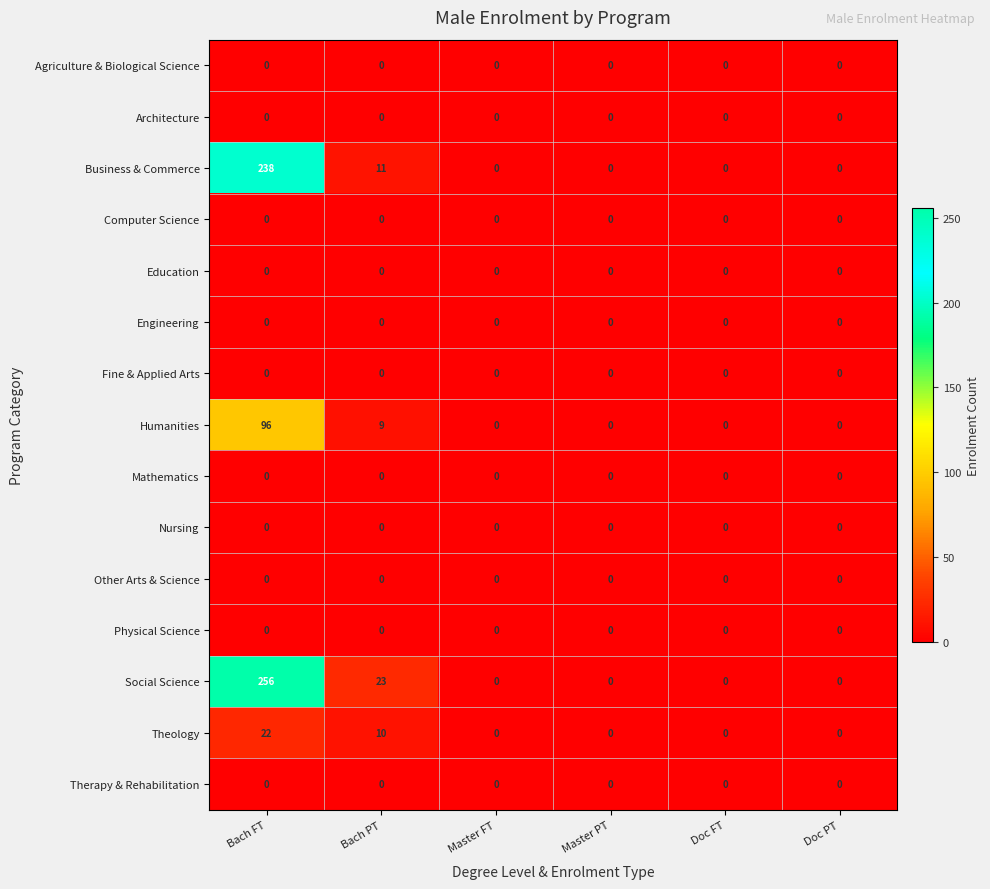

Which series has the widest spread of values?

Social Science